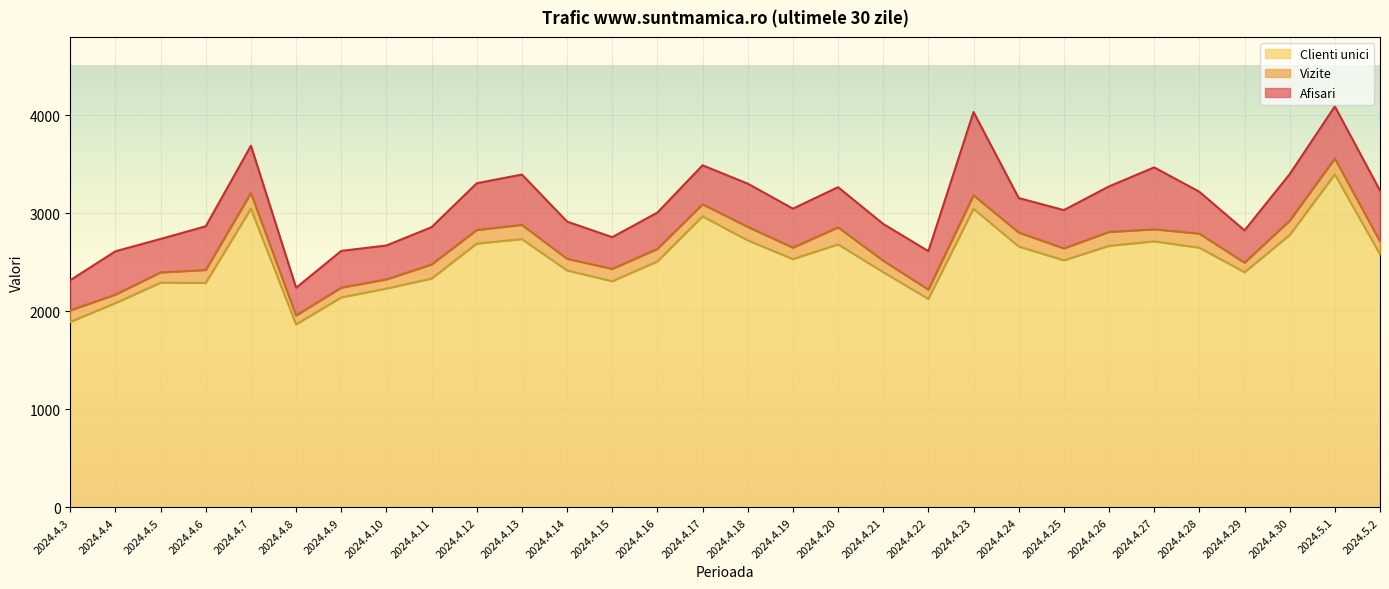

What is the highest value of the Vizite series?

3559